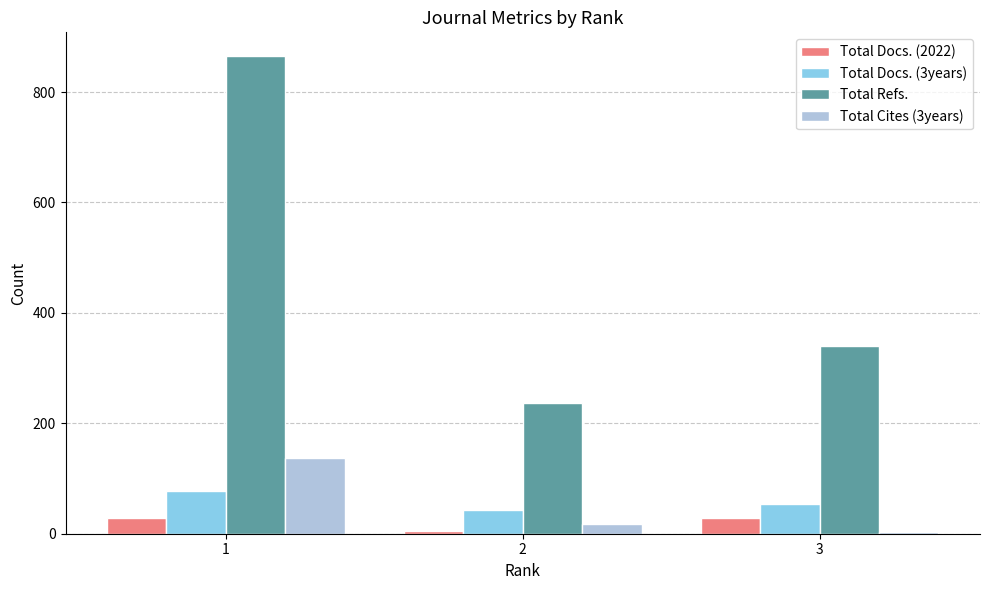

Rank the series at 2 from lowest to highest value.

Total Docs. (2022), Total Cites (3years), Total Docs. (3years), Total Refs.